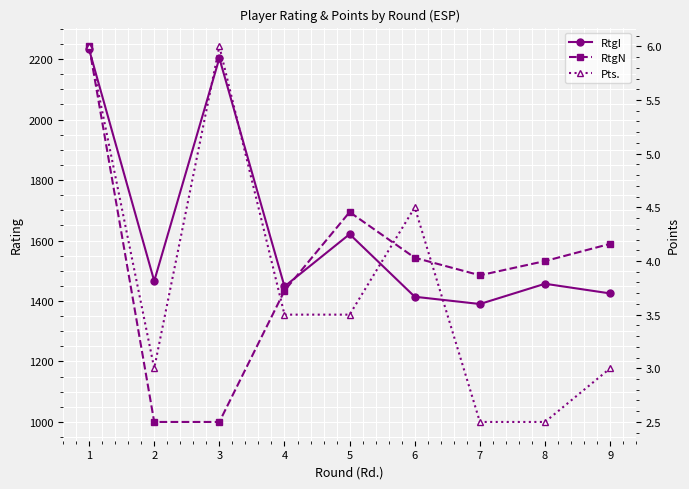

Reading right to left, list all the values displayed in this chart.

RtgI: 9=1425.0	8=1457.0	7=1390.0	6=1414.0	5=1621.0	4=1448.0	3=2203.0	2=1466.0	1=2232.0
RtgN: 9=1589.0	8=1532.0	7=1485.0	6=1543.0	5=1694.0	4=1434.0	3=1000.0	2=1000.0	1=2242.0
Pts.: 9=3.0	8=2.5	7=2.5	6=4.5	5=3.5	4=3.5	3=6.0	2=3.0	1=6.0